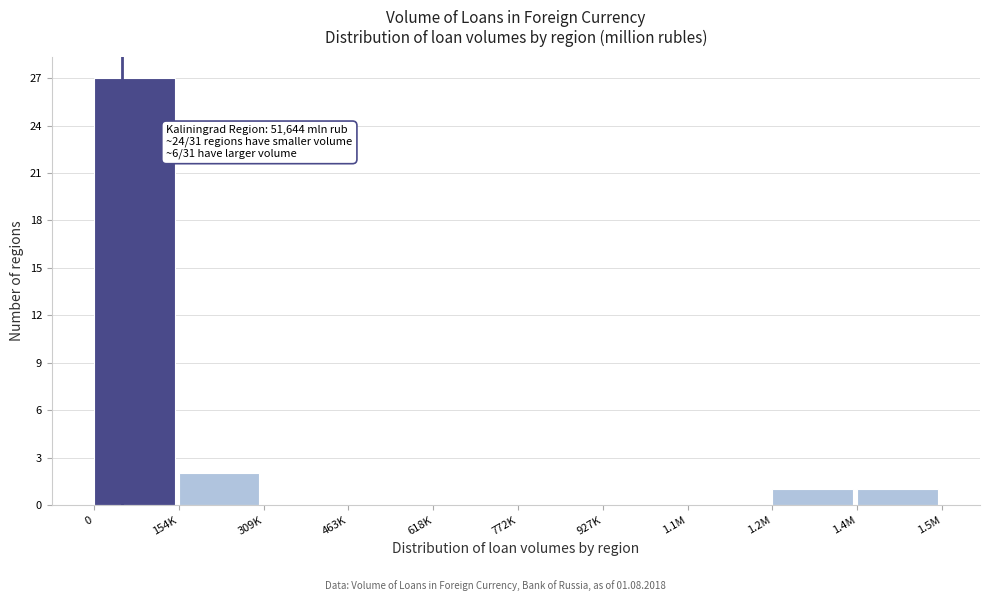

Reading left to right, extract all data points from this chart.

0=27	154K=2	309K=0	463K=0	618K=0	772K=0	927K=0	1.1M=0	1.2M=1	1.4M=1